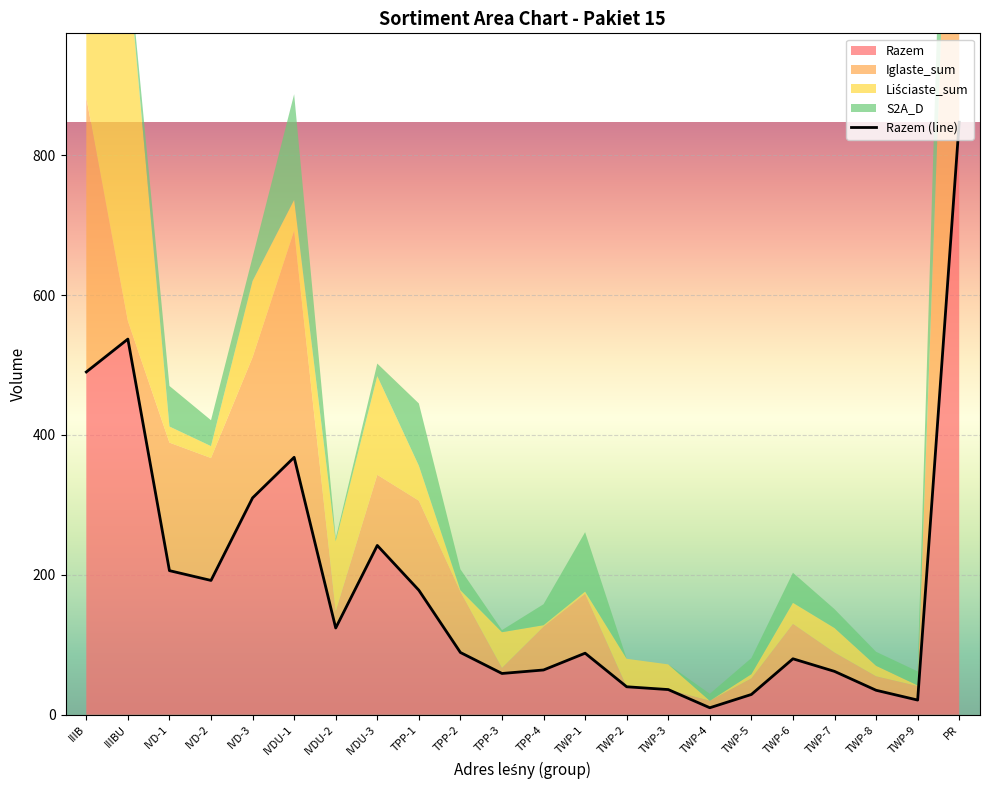

How many values exceed 89?

10